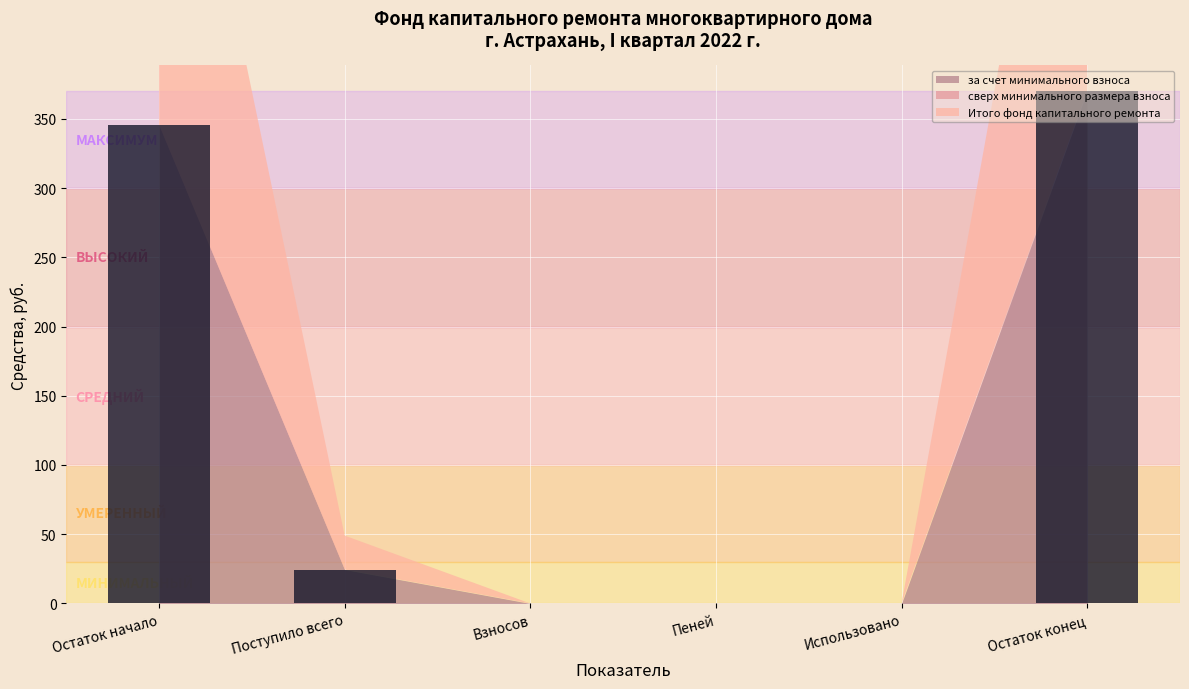

Reading left to right, what are all the values shown in this chart?

345.5	24.5	0.0	0.0	0.0	370.0